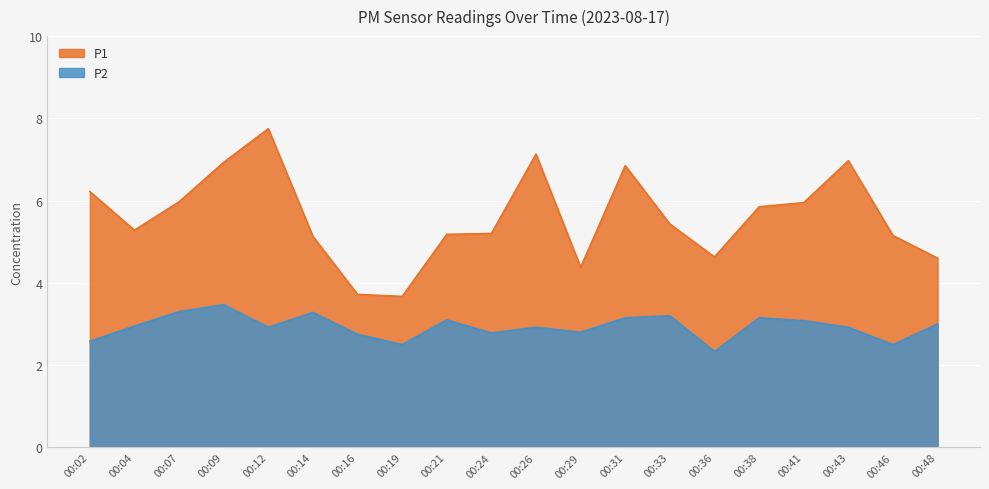

Rank the series at 00:14 from highest to lowest value.

P1, P2